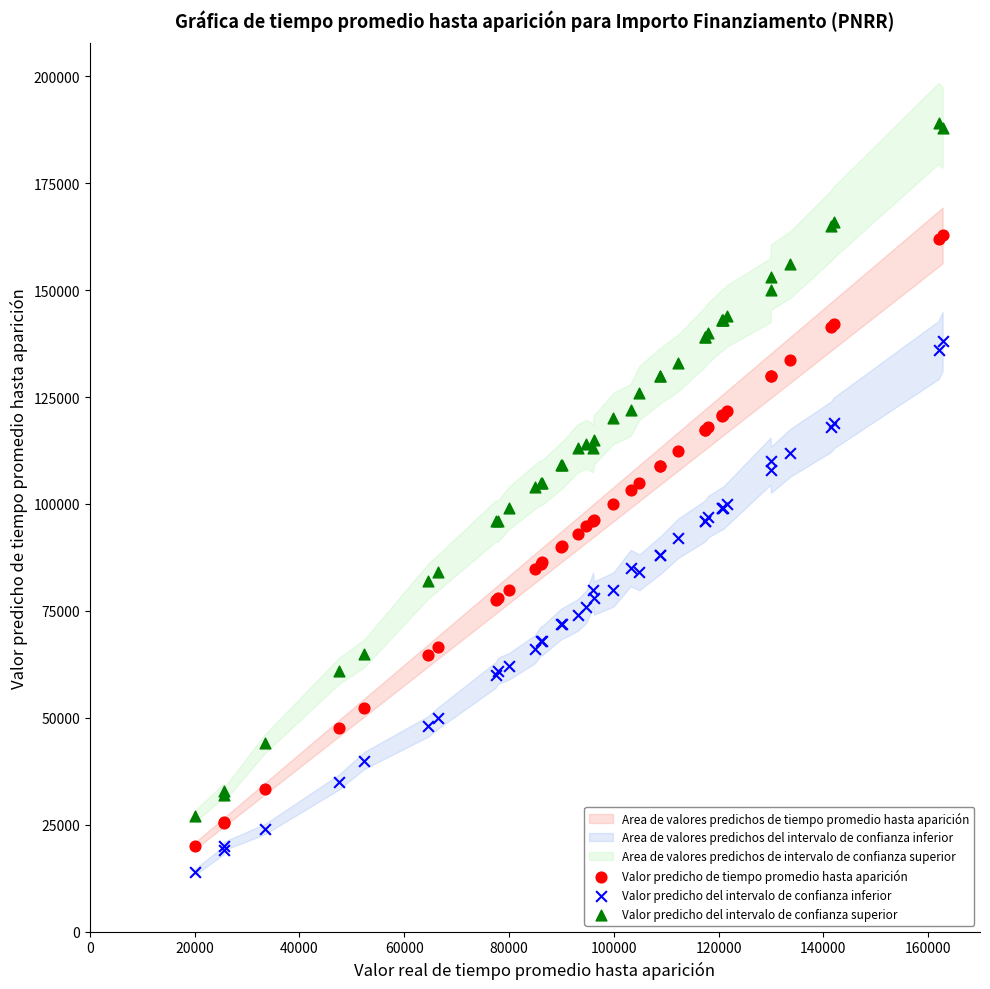

Which series reaches the maximum Y coordinate?

Valor predicho del intervalo de confianza superior